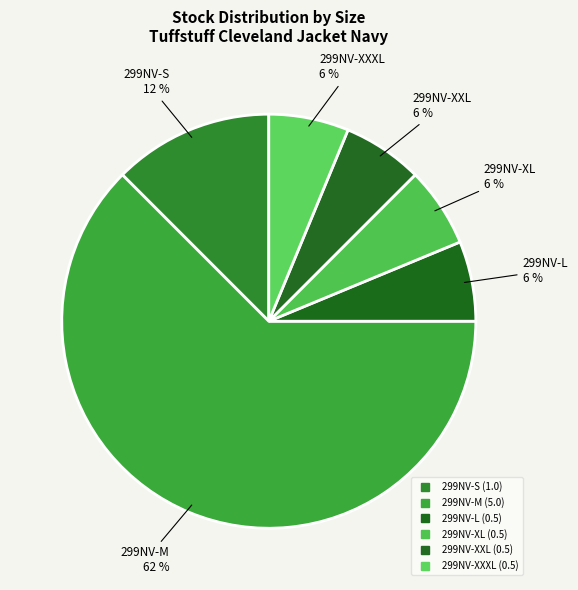

How many segments does this pie chart have?

6